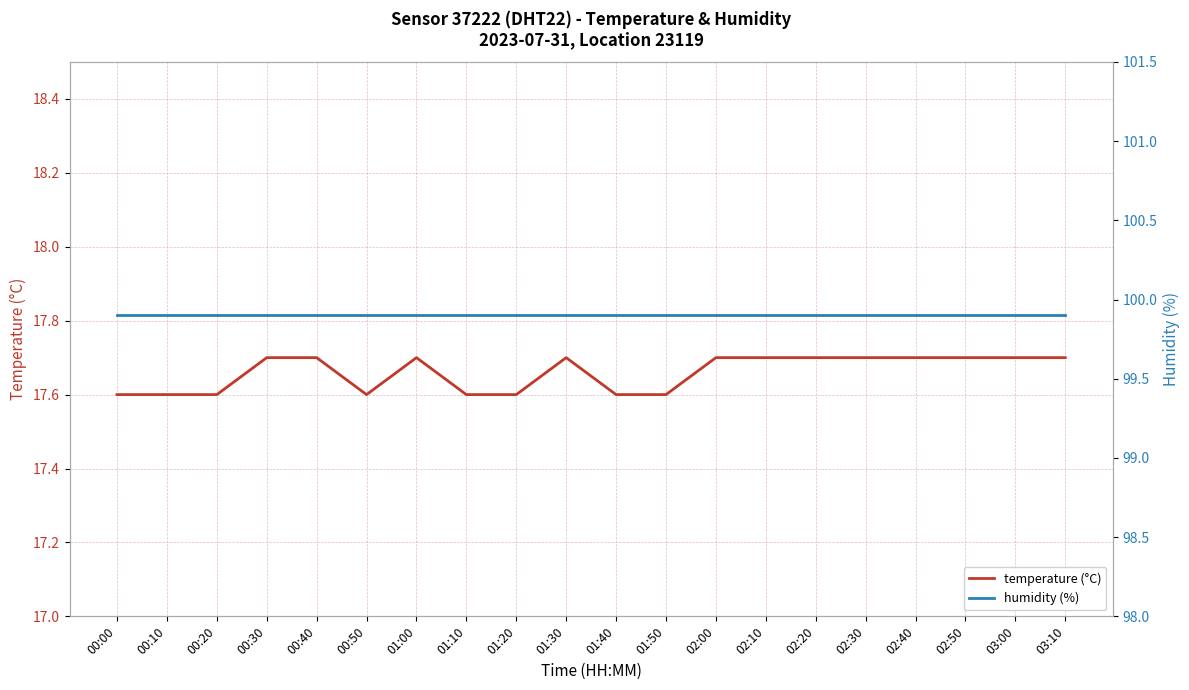

How many lines are shown in the chart?

2